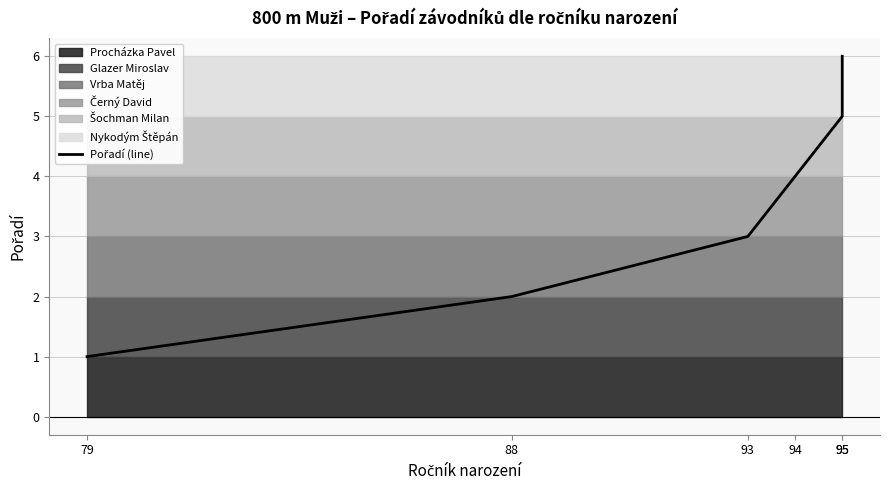

List the labels in order of value, largest first.

95, 95, 94, 93, 88, 79